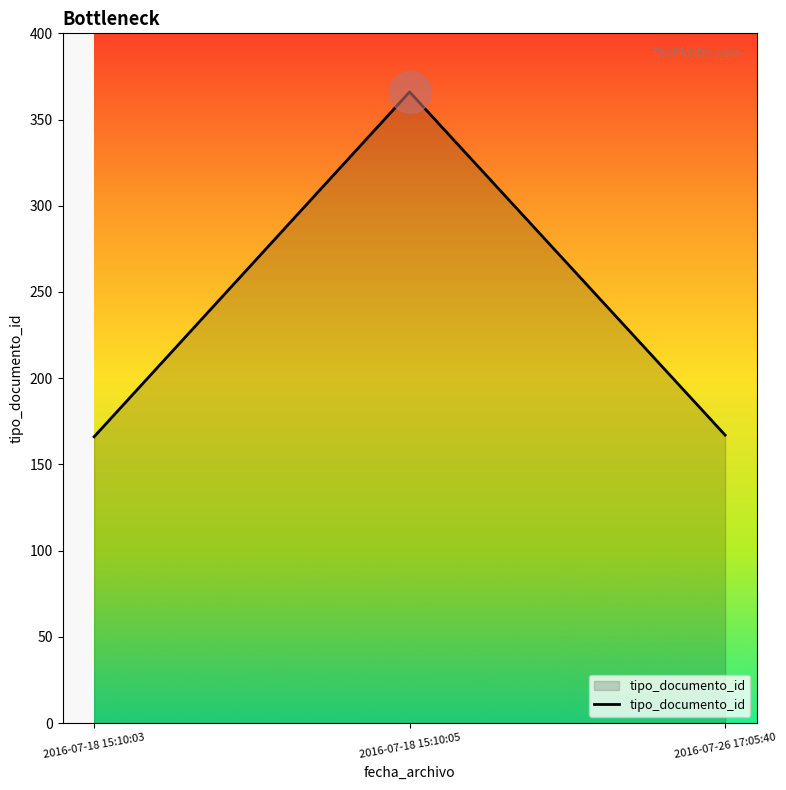

What is the change in value from 2016-07-18 15:10:05 to 2016-07-26 17:05:40?

-199